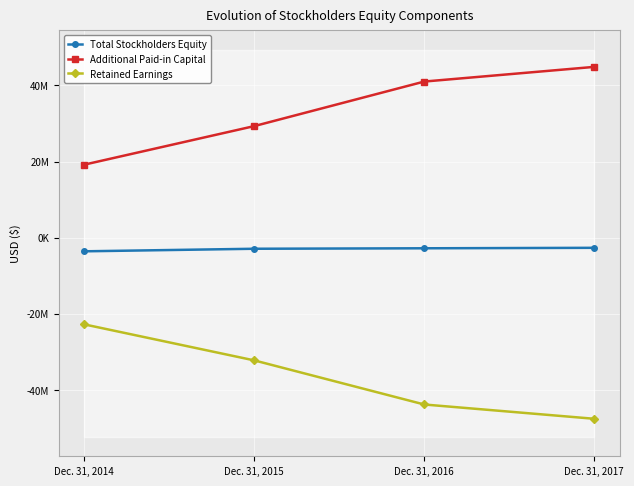

What is the difference between the maximum and minimum values in the Total Stockholders Equity series?

919158